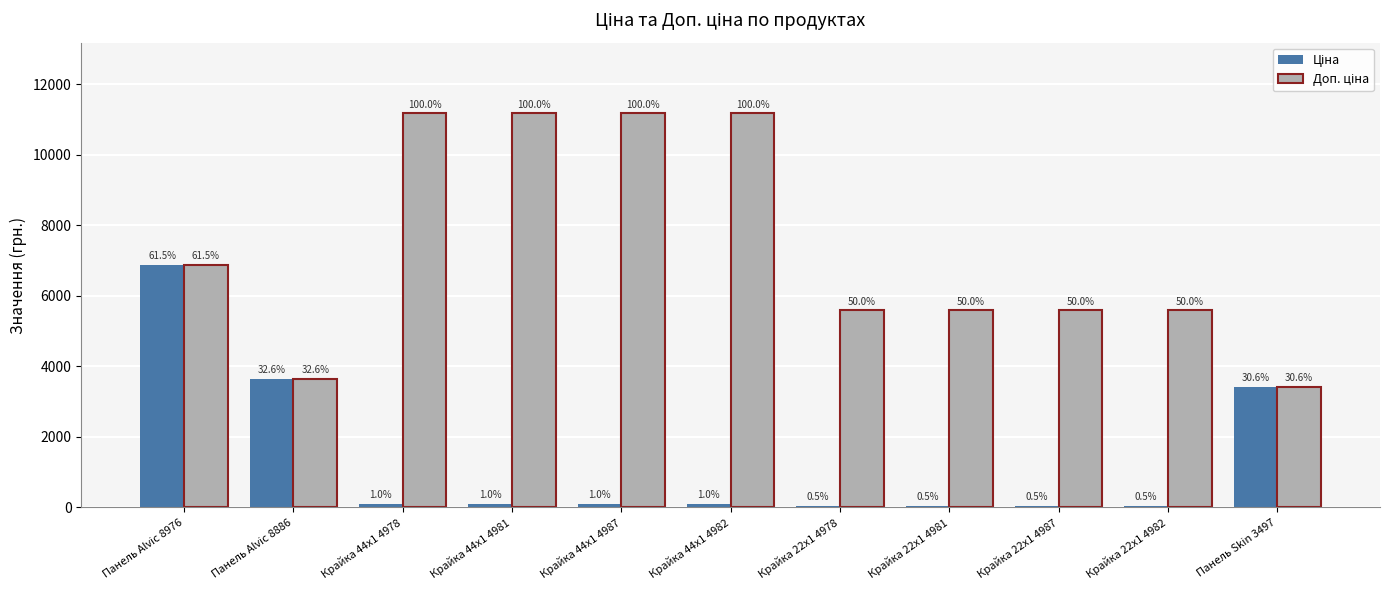

At how many categories does at least one series exceed 11055?

4